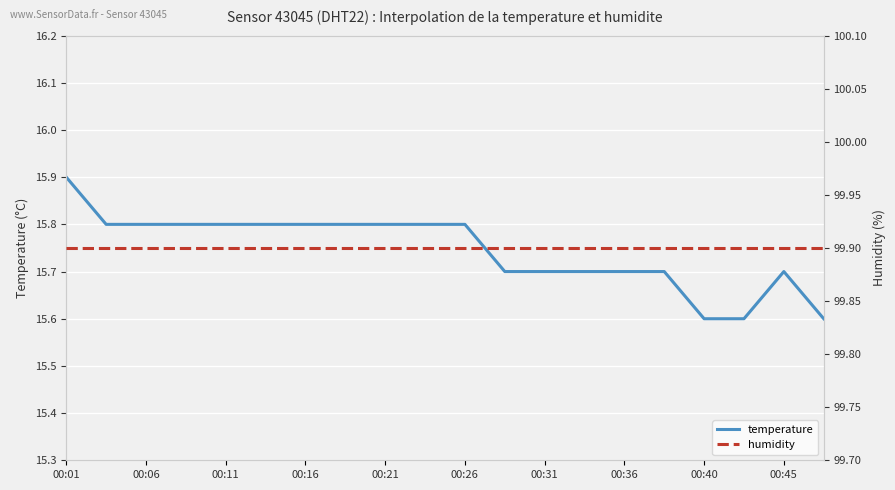

Does the chart display data point markers on the line(s)?

No